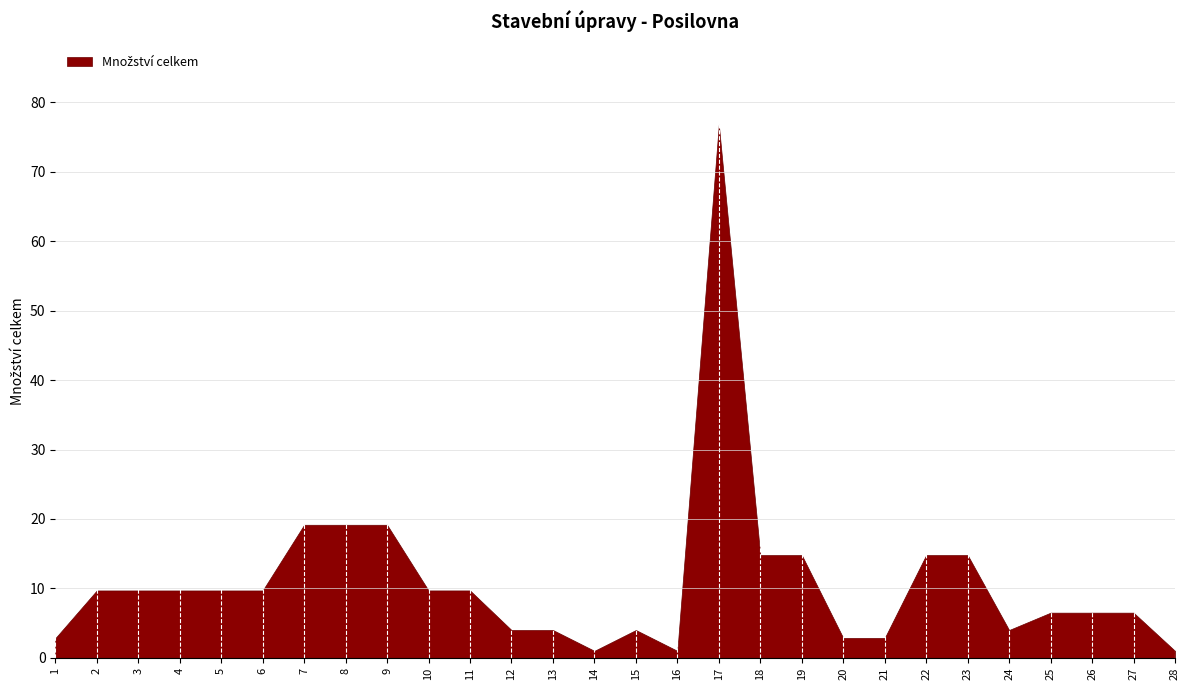

What is the average value?

11.0